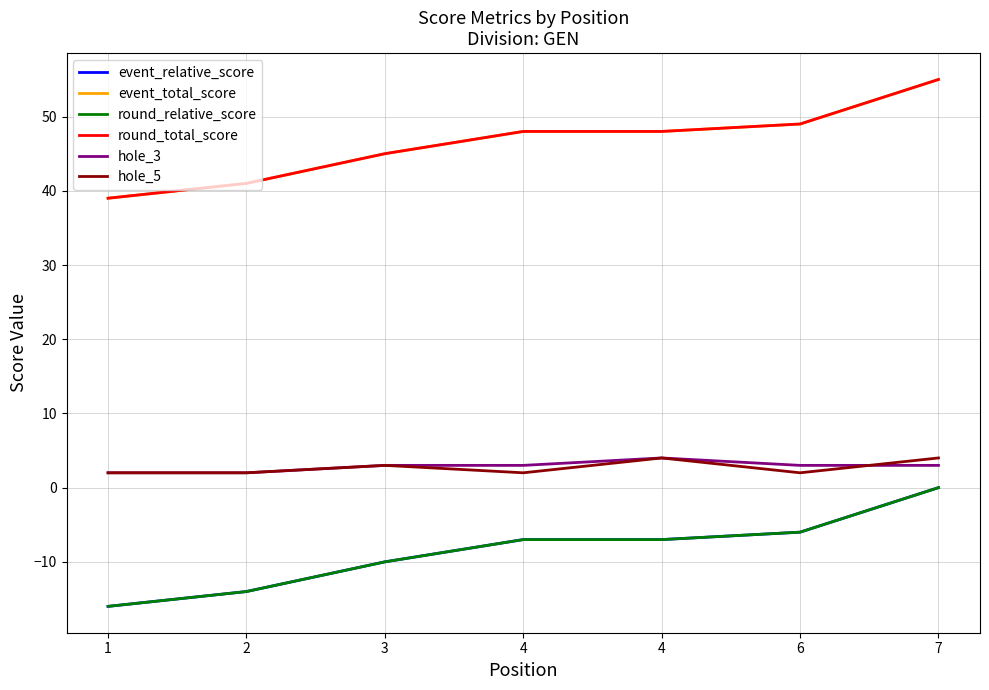

At how many categories does at least one series exceed 37?

7